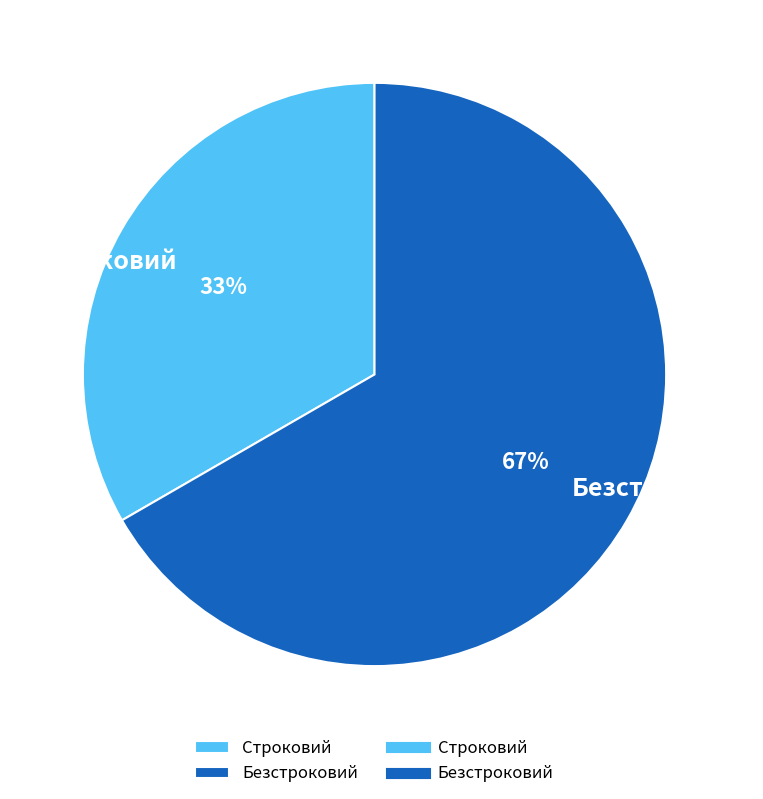

How many segments does this pie chart have?

2